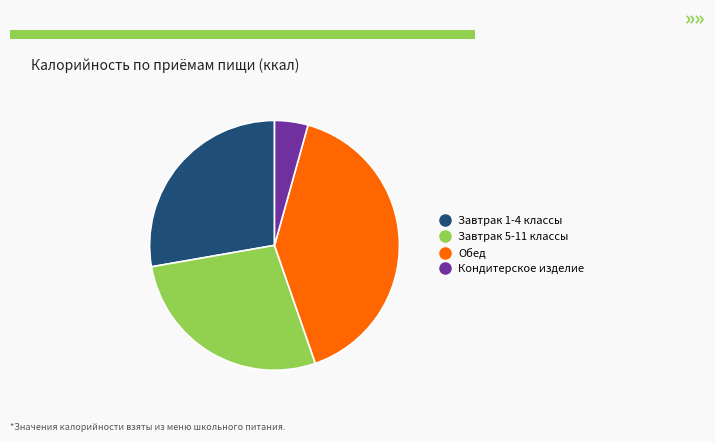

What is the smallest slice in the pie chart?

Кондитерское изделие